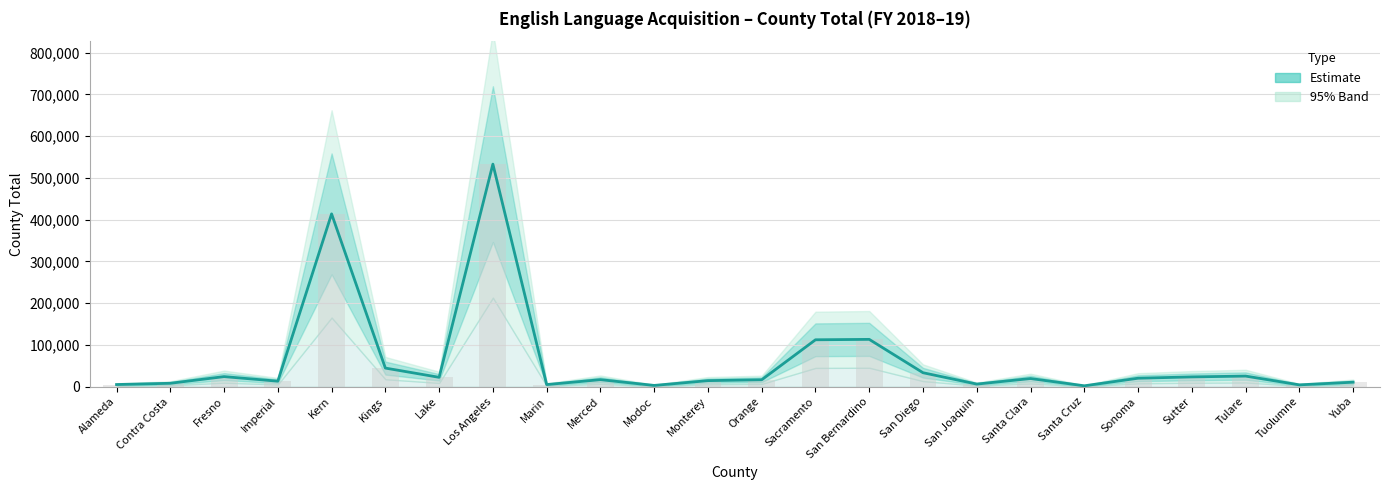

What is the value of the 6th bar from the left?

44461